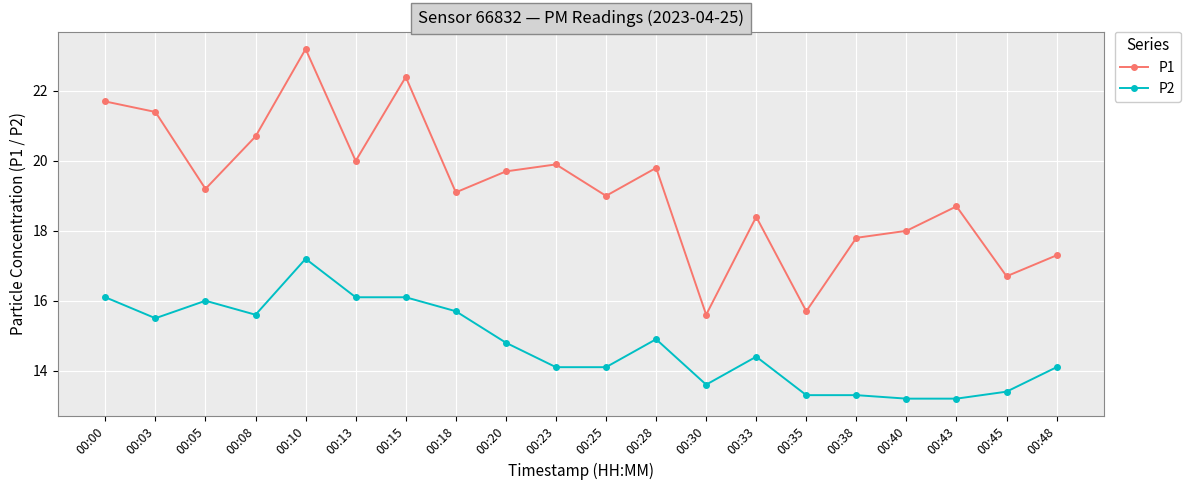

At which label is P1 closest to 19?

00:25